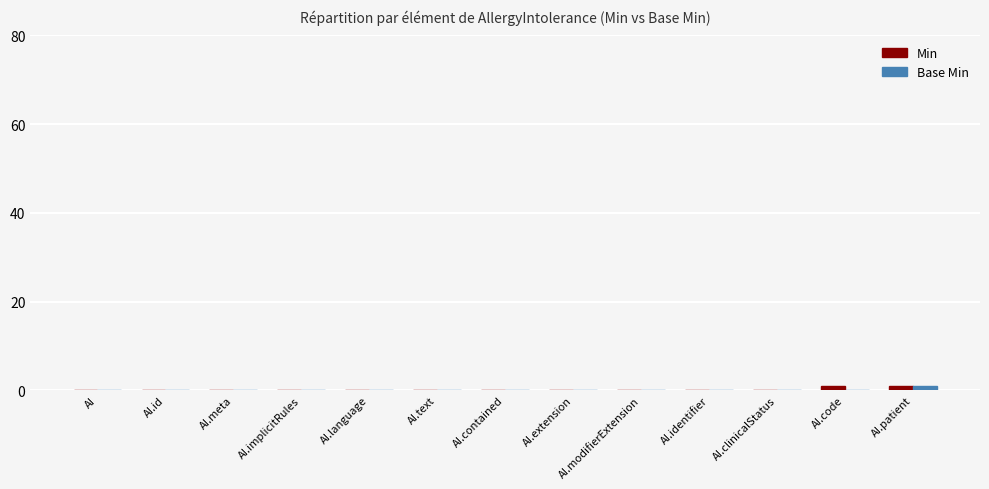

Is it true that Min equals 0 at AI.contained?

True